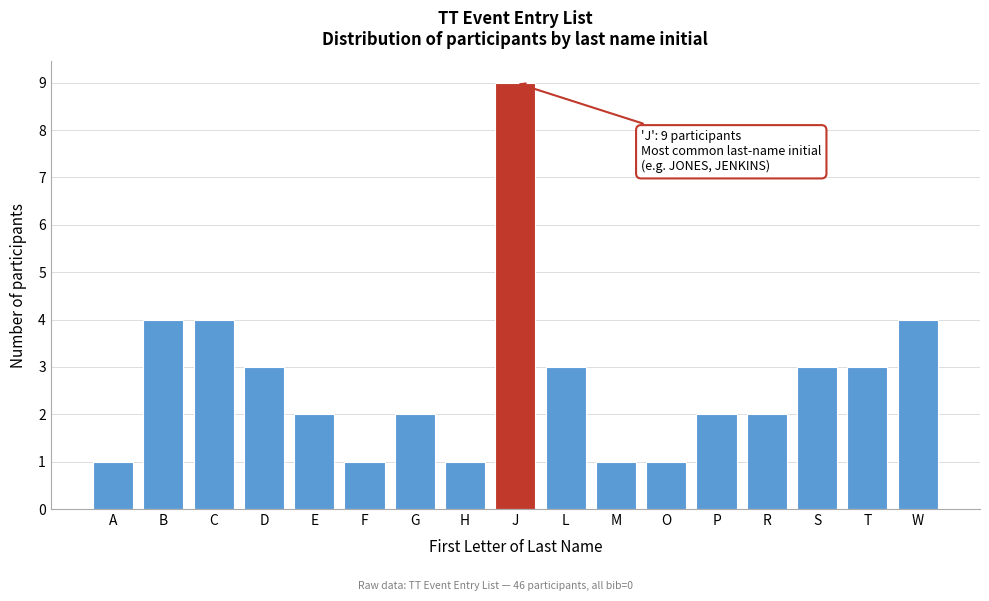

Reading left to right, extract all data points from this chart.

A=1	B=4	C=4	D=3	E=2	F=1	G=2	H=1	J=9	L=3	M=1	O=1	P=2	R=2	S=3	T=3	W=4